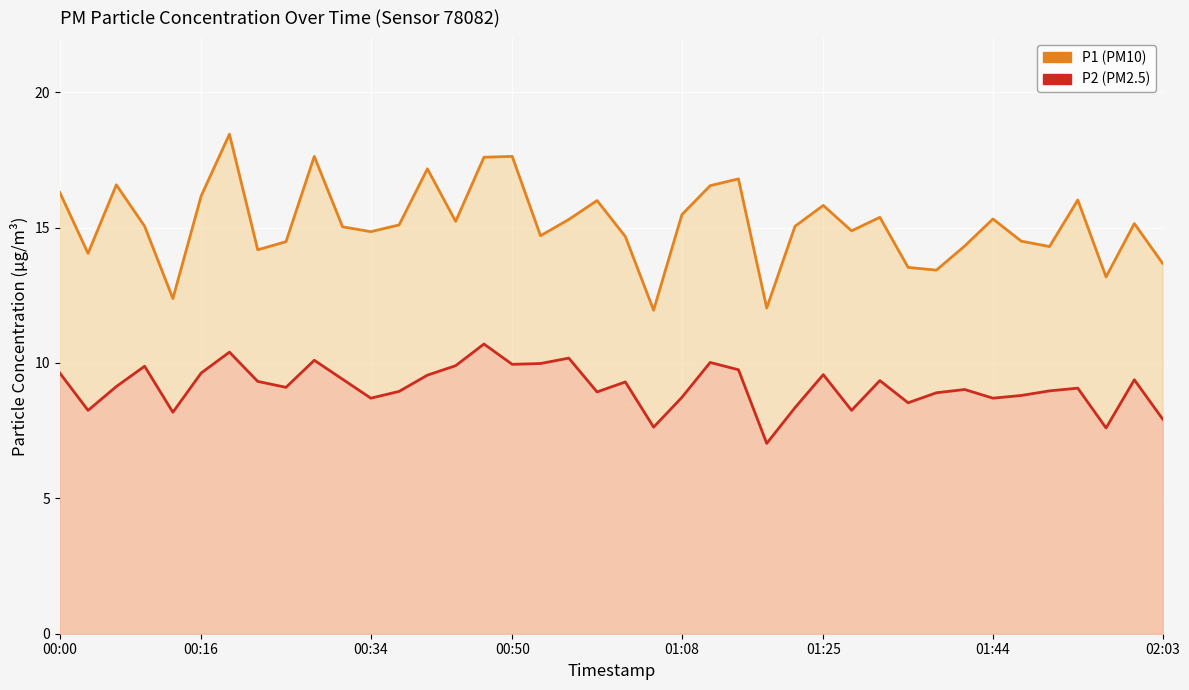

True or false: P2 and P1 intersect in this chart.

False